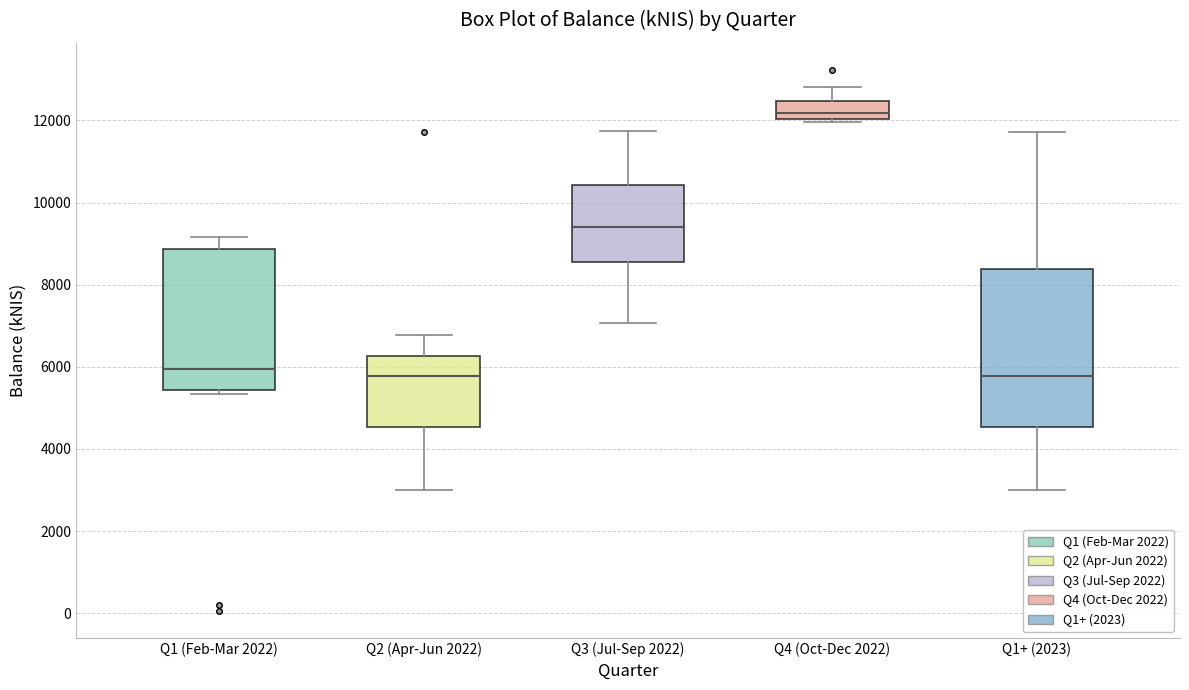

Reading left to right, transcribe this box plot: for each box, give where its median line is, the range the box spans, and where its two whiskers end, as read against the y-axis. The values are not printed on the chart, so give them approximately, as read against the axis.

Q1 (Feb-Mar 2022): median 6000, box 5400 to 8800, whiskers 5400 (just below the box's lower edge) to 9200
Q2 (Apr-Jun 2022): median 5800, box 4600 to 6200, whiskers 3000 to 6800
Q3 (Jul-Sep 2022): median 9400, box 8600 to 10400, whiskers 7000 to 11800
Q4 (Oct-Dec 2022): median 12200, box 12000 to 12400, whiskers 12000 to 12800
Q1+ (2023): median 5800, box 4600 to 8400, whiskers 3000 to 11800